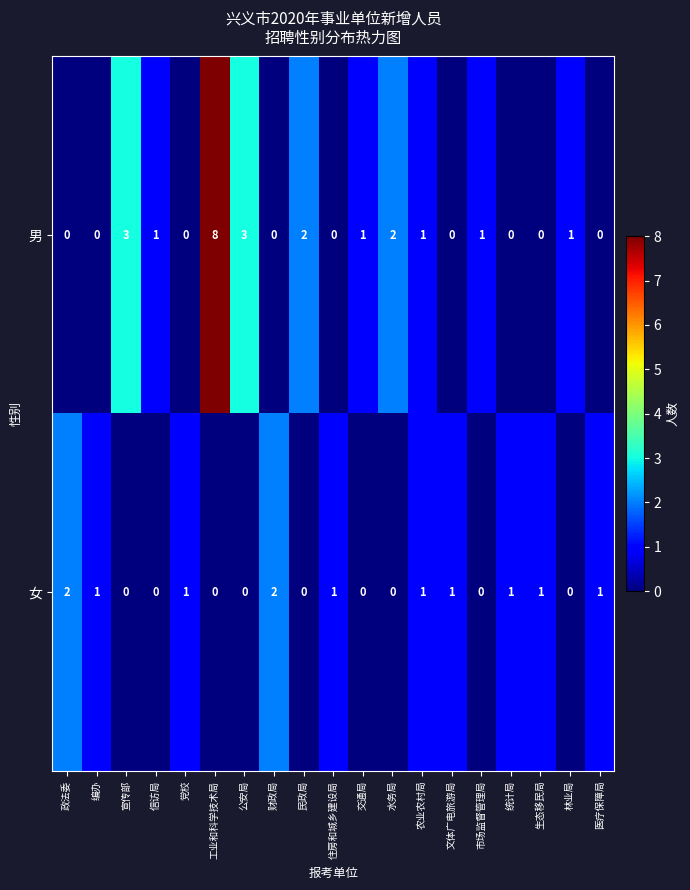

What is the difference between the highest and lowest values at 宣传部?

3